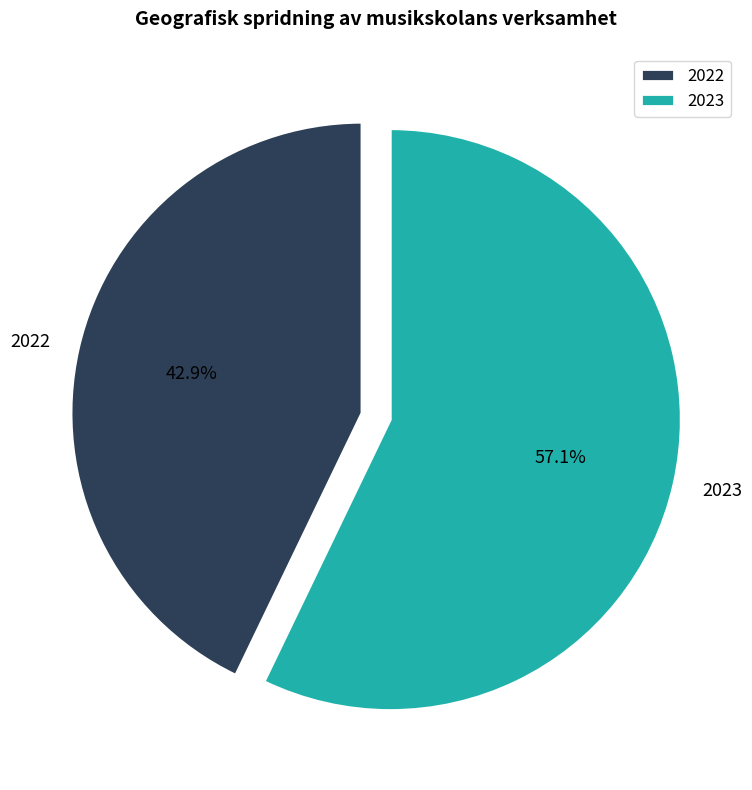

Is there a majority slice in this chart?

Yes